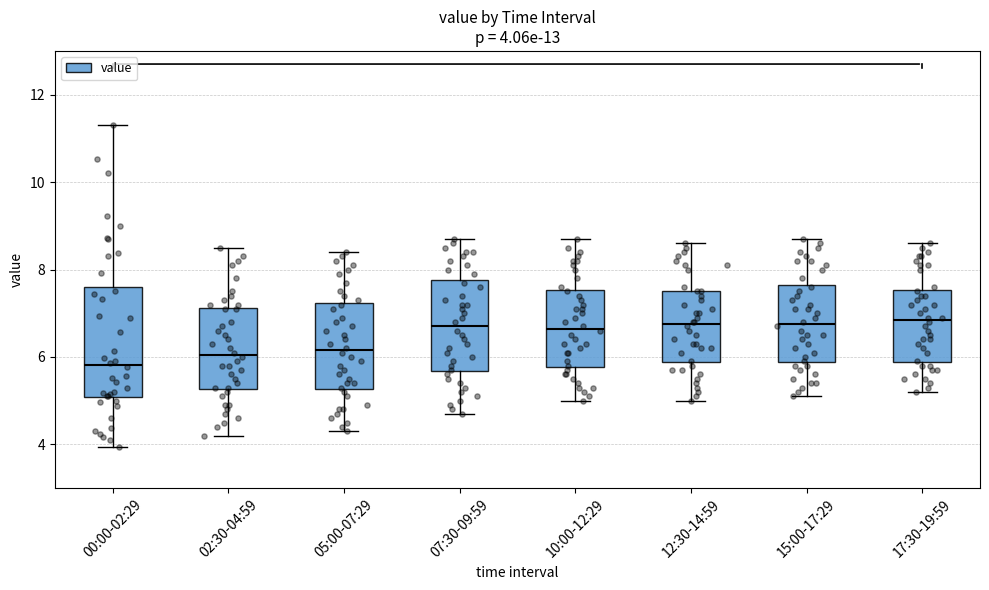

Which box has the lowest median line?

00:00-02:29